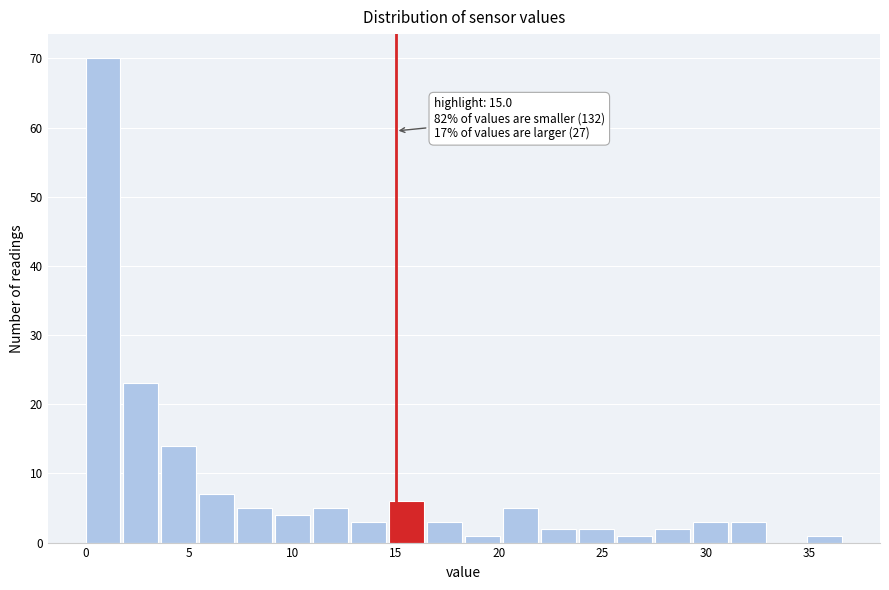

Read against the x-axis, roughly where is the centre of the tallest bar?

1.0